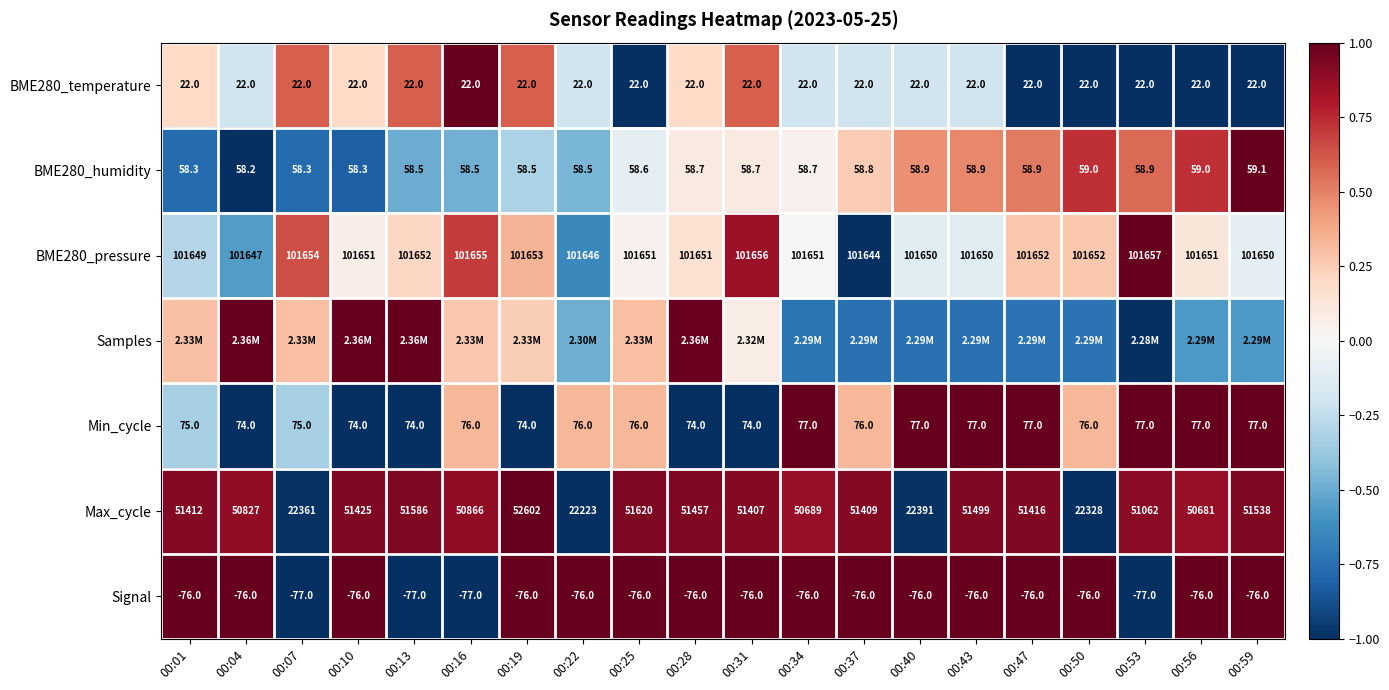

How many values in the Min_cycle series are below 76?

8